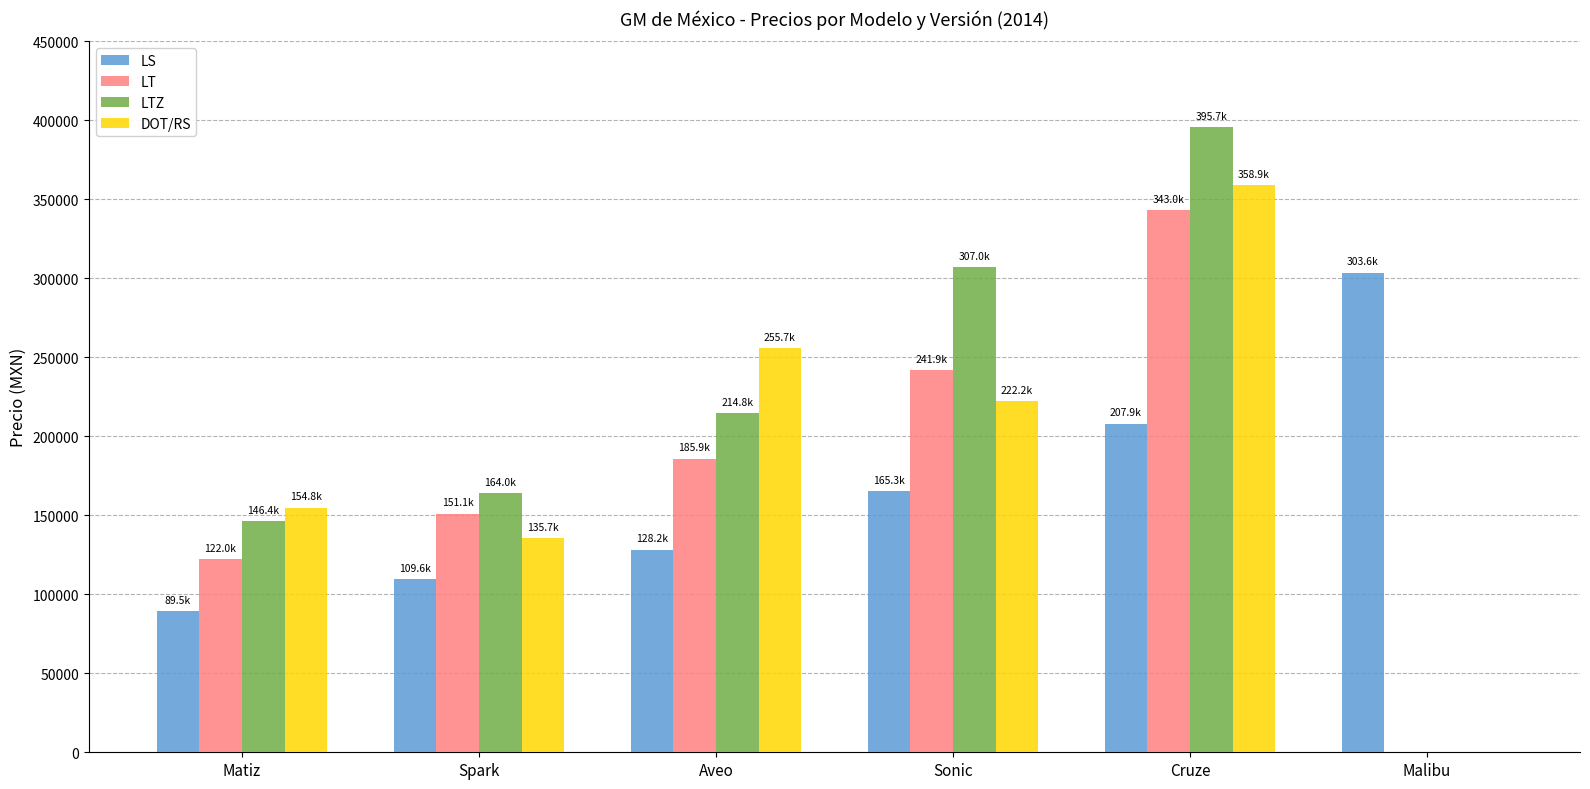

What is the approximate value of DOT/RS at Matiz?

154755